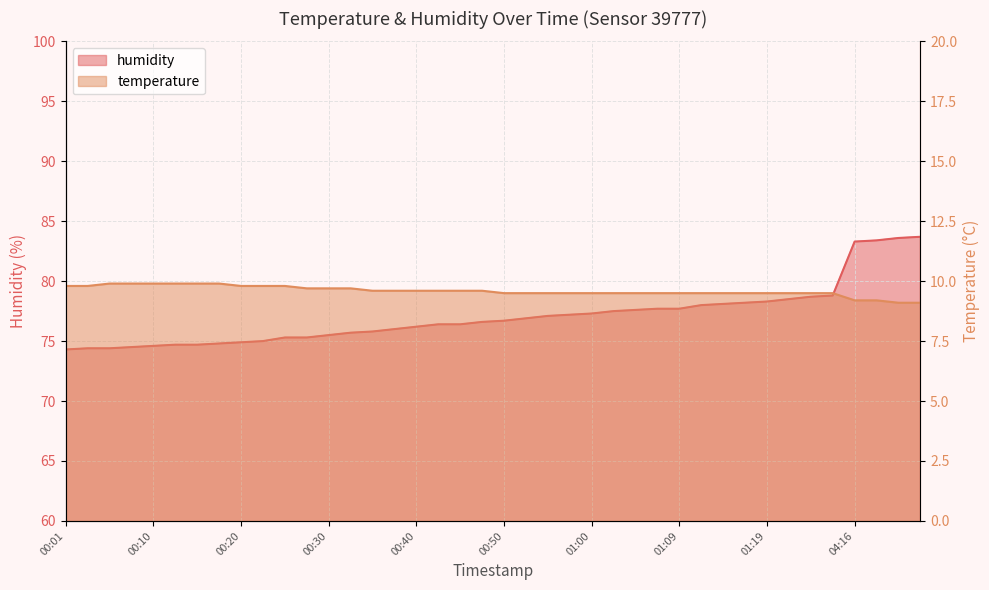

Which series has the largest total across all categories?

humidity